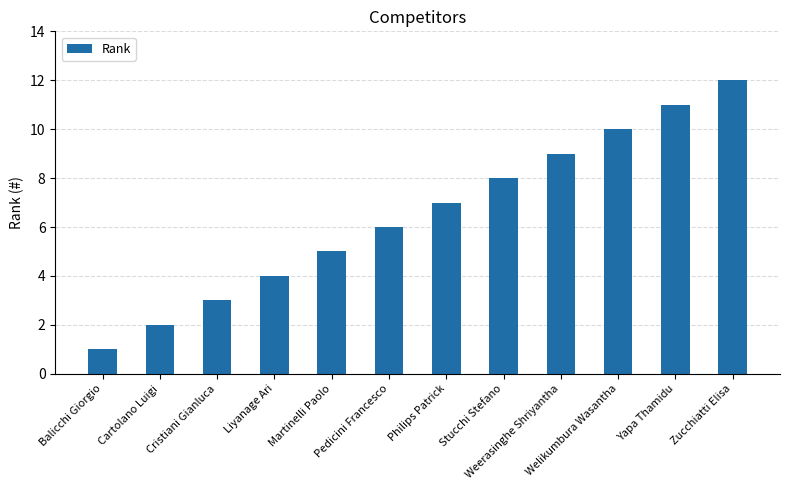

Reading left to right, what are all the values shown in this chart?

1	2	3	4	5	6	7	8	9	10	11	12